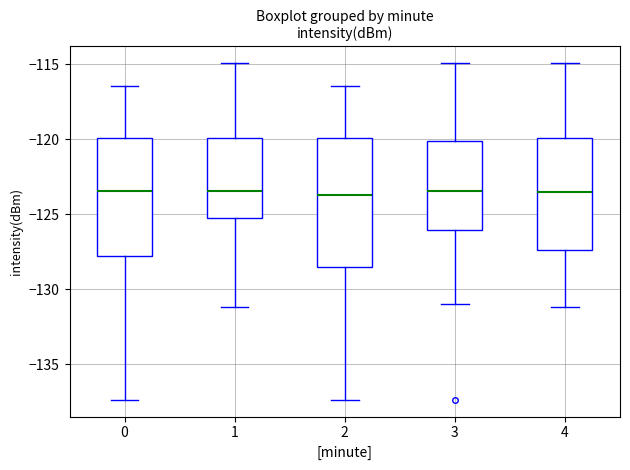

Reading left to right, transcribe this box plot: for each box, give where its median line is, the range the box spans, and where its two whiskers end, as read against the y-axis. The values are not printed on the chart, so give them approximately, as read against the axis.

0: median -123.5, box -128.0 to -120.0, whiskers -137.5 to -116.5
1: median -123.5, box -125.0 to -120.0, whiskers -131.0 to -115.0
2: median -123.5, box -128.5 to -120.0, whiskers -137.5 to -116.5
3: median -123.5, box -126.0 to -120.0, whiskers -131.0 to -115.0
4: median -123.5, box -127.5 to -120.0, whiskers -131.0 to -115.0